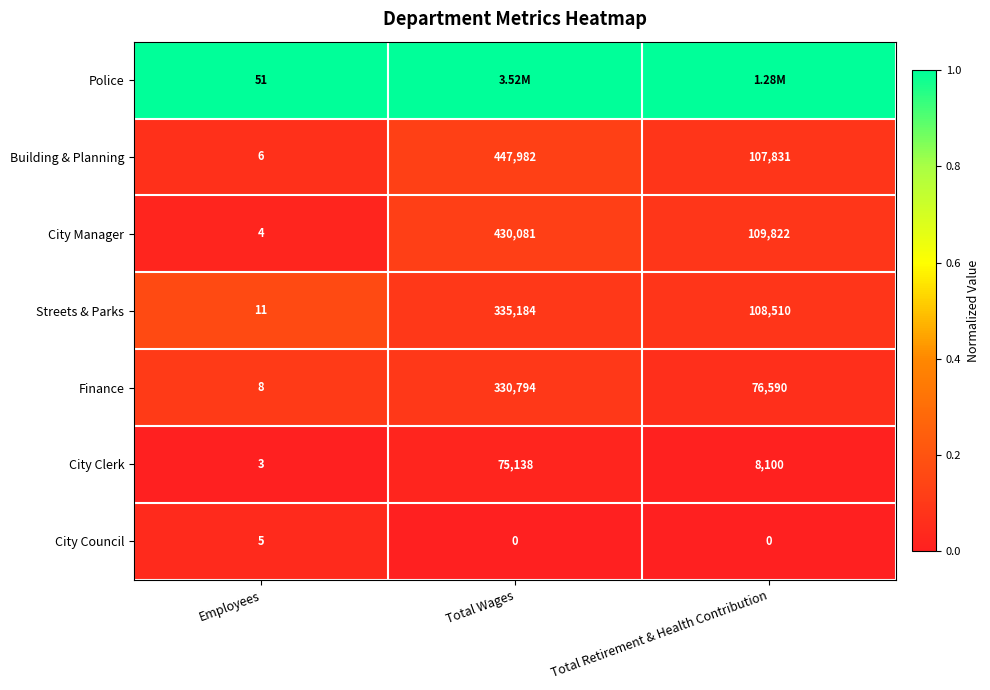

Is the value of Streets & Parks at Total Wages greater than the value of City Manager at Employees?

Yes